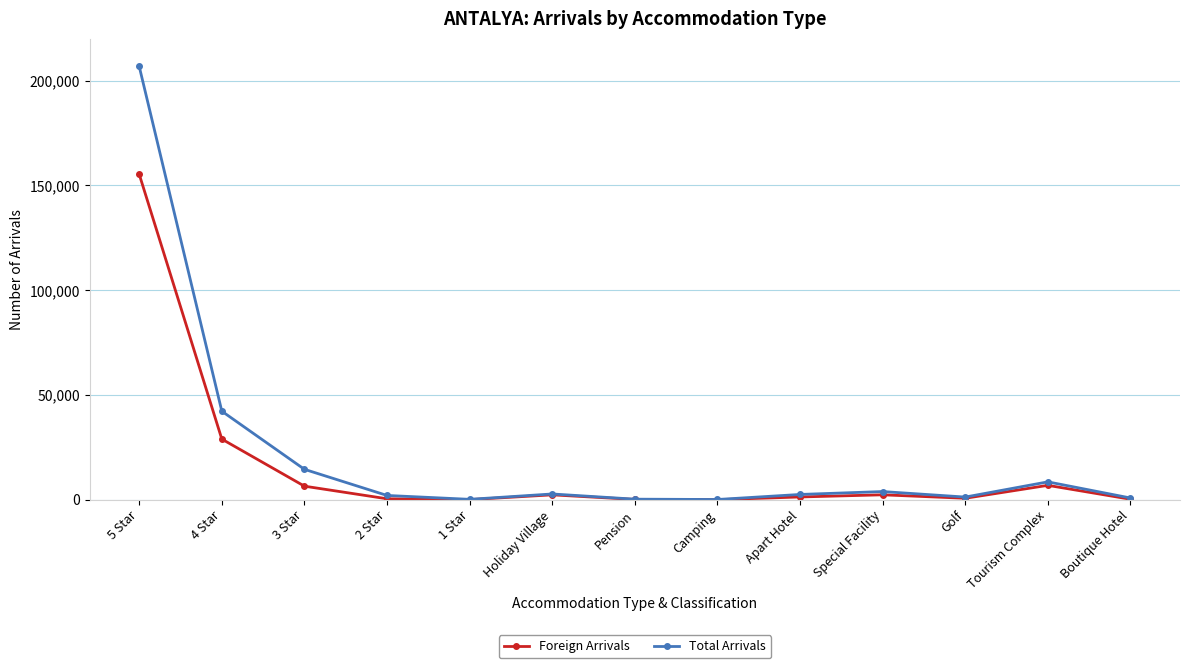

Rank the series by their maximum value, from highest to lowest.

Total Arrivals, Foreign Arrivals